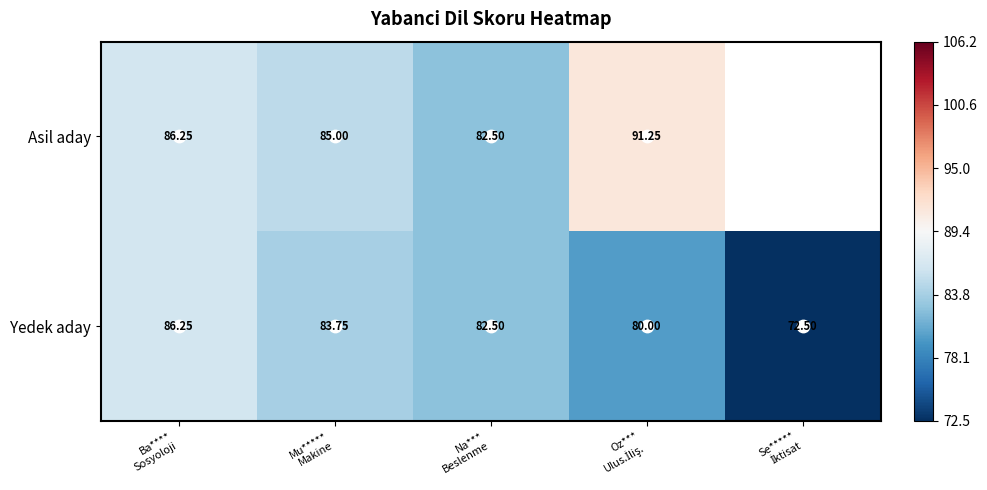

How many distinct data groups are displayed?

2